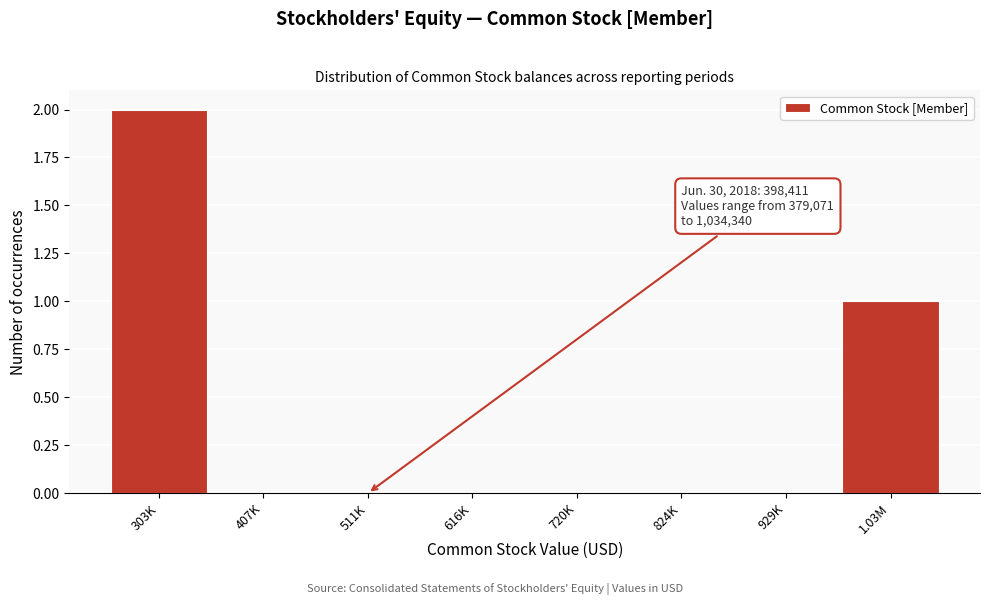

Reading left to right, extract all data points from this chart.

303K=2	407K=0	511K=0	616K=0	720K=0	824K=0	929K=0	1.03M=1